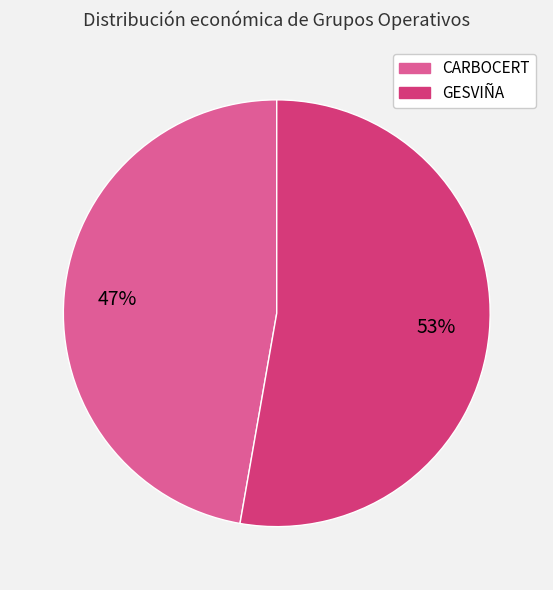

Approximately how many times larger is the value at CARBOCERT compared to GESVIÑA?

0.9